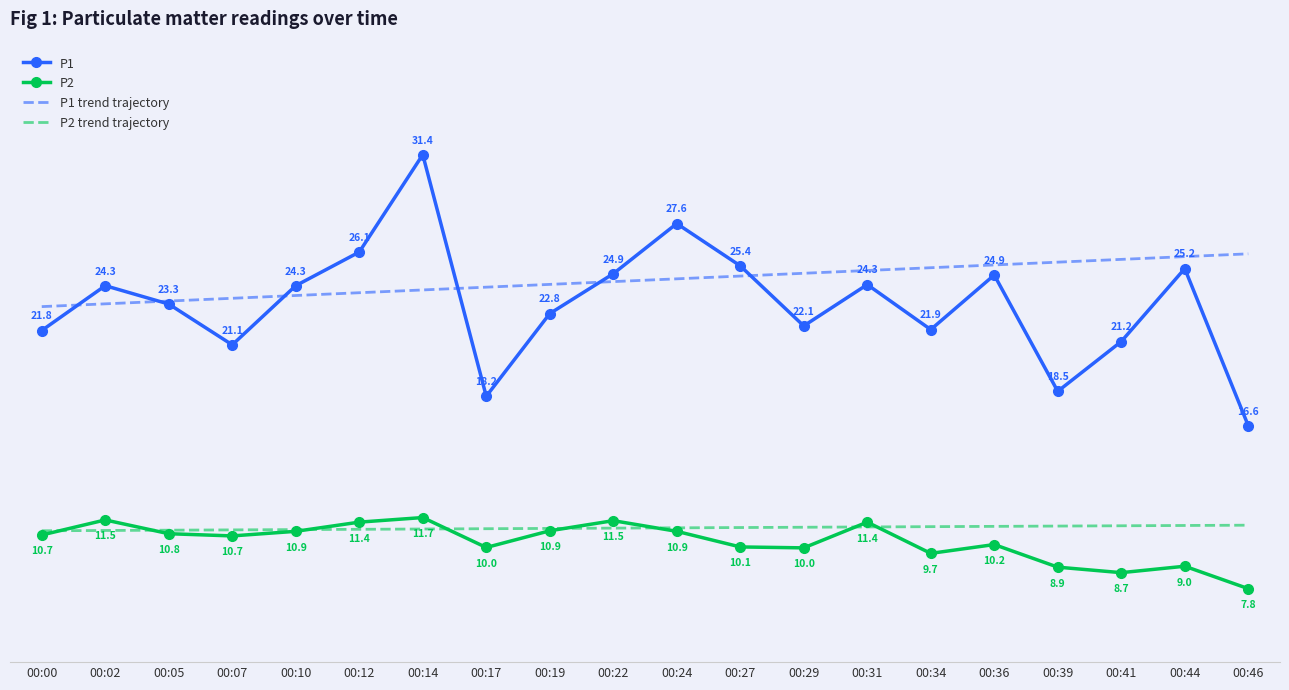

At which label does P1 reach its peak?

00:14